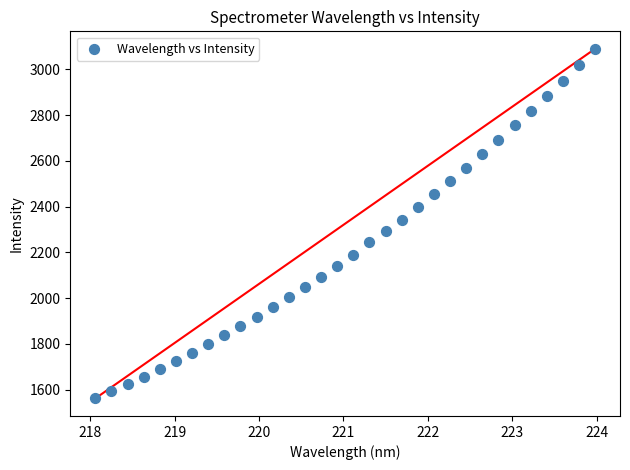

What is the range of X values (max minus min)?

5.9